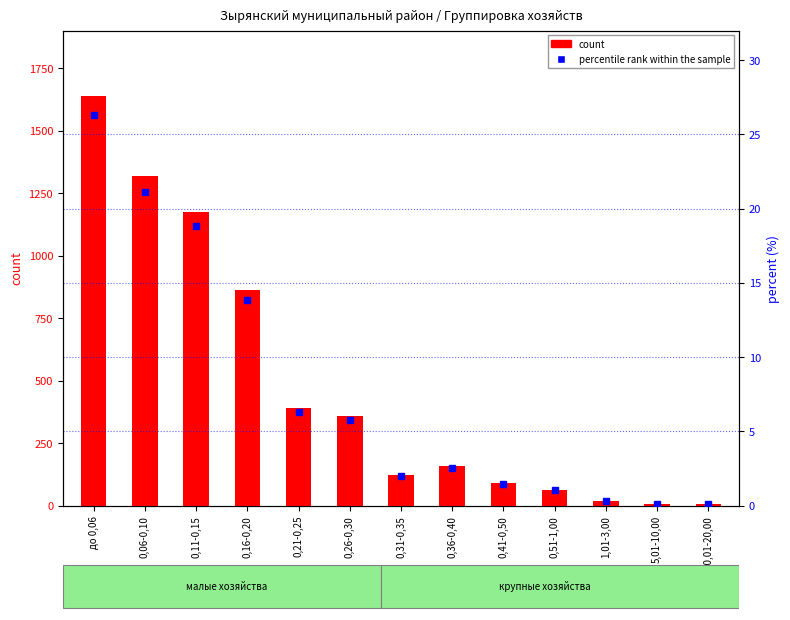

What is the difference between the percentile rank within the sample values at 5,01-10,00 and 0,41-0,50?

1.4